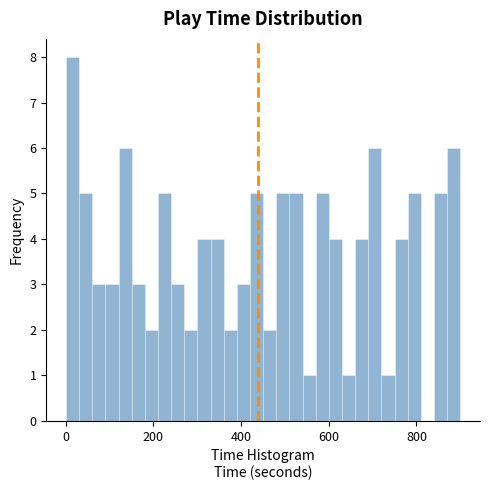

Read against the x-axis, roughly where is the centre of the tallest bar?

20